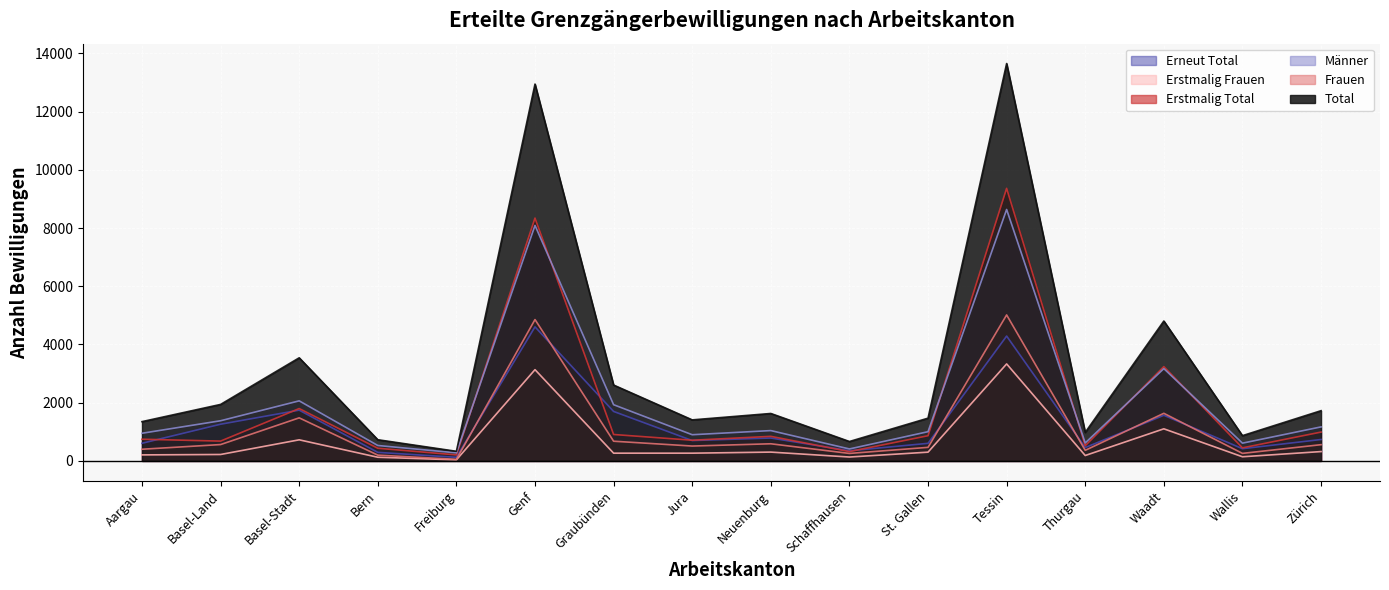

List the labels in order of Erstmalig Total value, smallest first.

Freiburg, Schaffhausen, Bern, Wallis, Thurgau, Basel-Land, Jura, Aargau, Neuenburg, St. Gallen, Graubünden, Zürich, Basel-Stadt, Waadt, Genf, Tessin